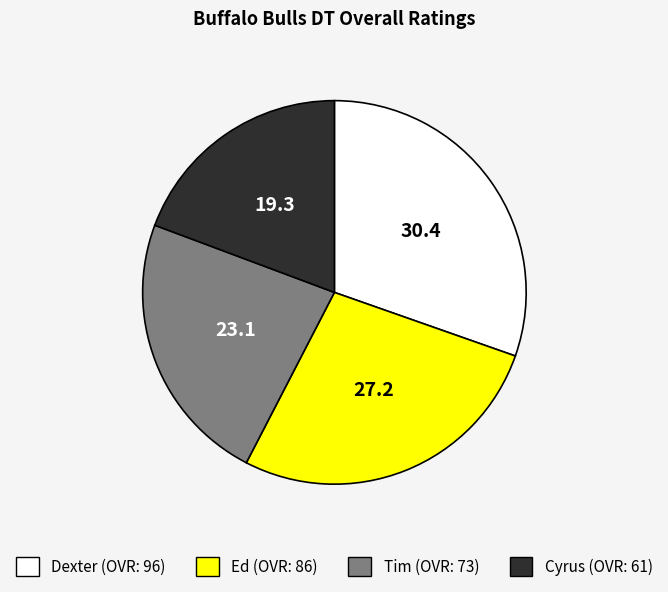

What is the smallest slice in the pie chart?

Cyrus